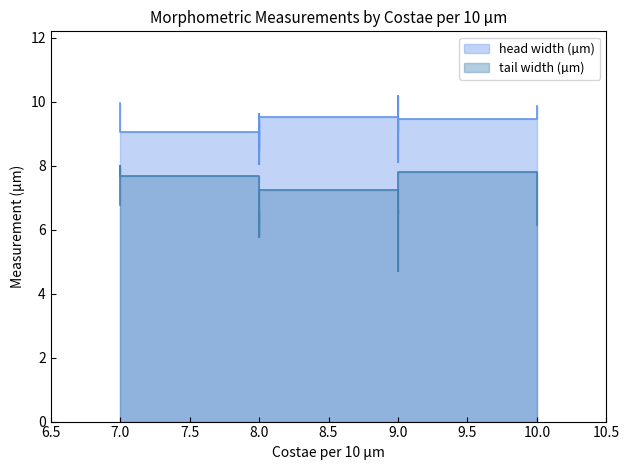

True or false: tail width (µm) has a value of 9.0 at 9.

False